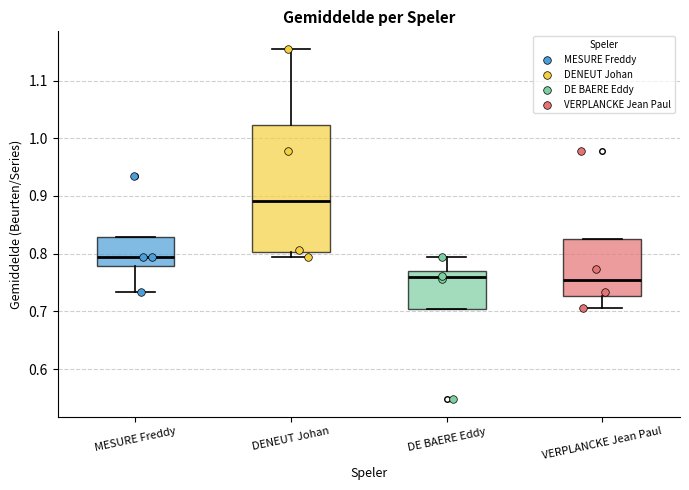

Reading left to right, transcribe this box plot: for each box, give where its median line is, the range the box spans, and where its two whiskers end, as read against the y-axis. The values are not printed on the chart, so give them approximately, as read against the axis.

MESURE Freddy: median 0.79, box 0.78 to 0.83, whiskers 0.73 to 0.83
DENEUT Johan: median 0.89, box 0.80 to 1.02, whiskers 0.79 to 1.16
DE BAERE Eddy: median 0.76, box 0.70 to 0.77, whiskers 0.70 to 0.79
VERPLANCKE Jean Paul: median 0.75, box 0.73 to 0.83, whiskers 0.71 to 0.83